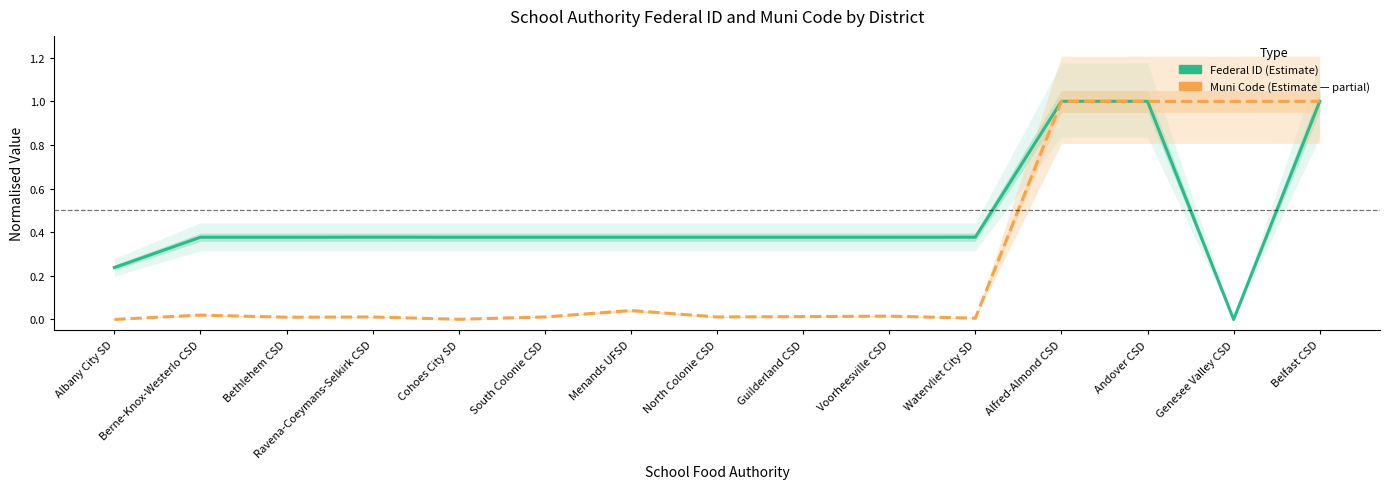

What is the average value of the Federal ID series?

0.5